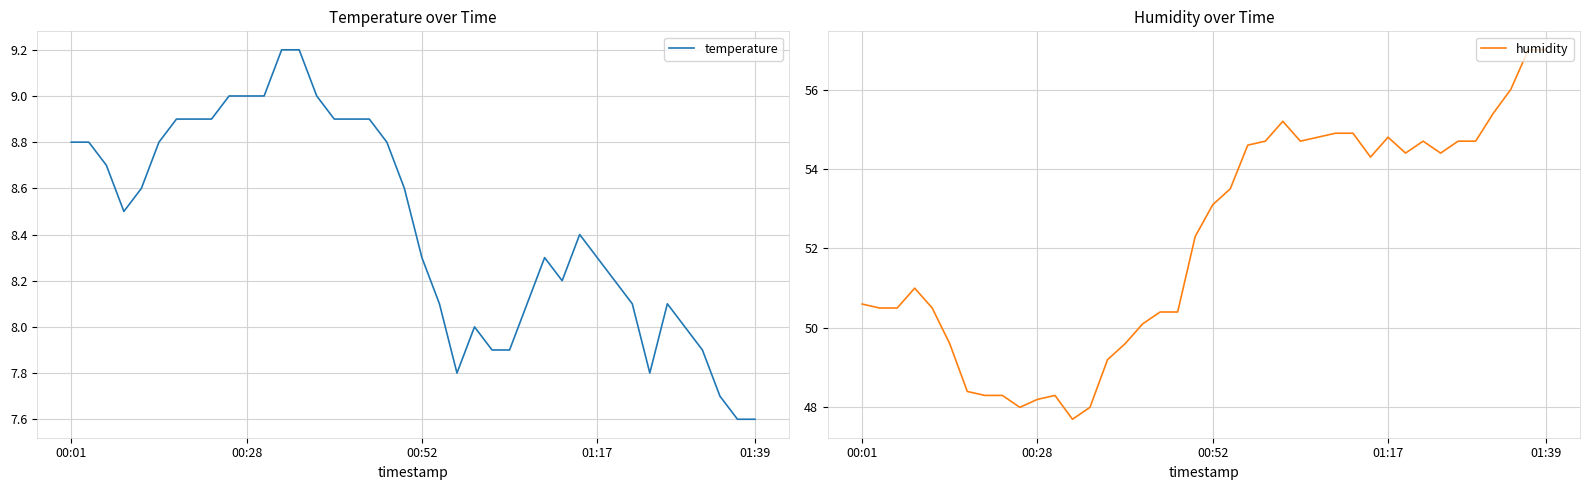

What is the lowest value of the temperature series?

7.6